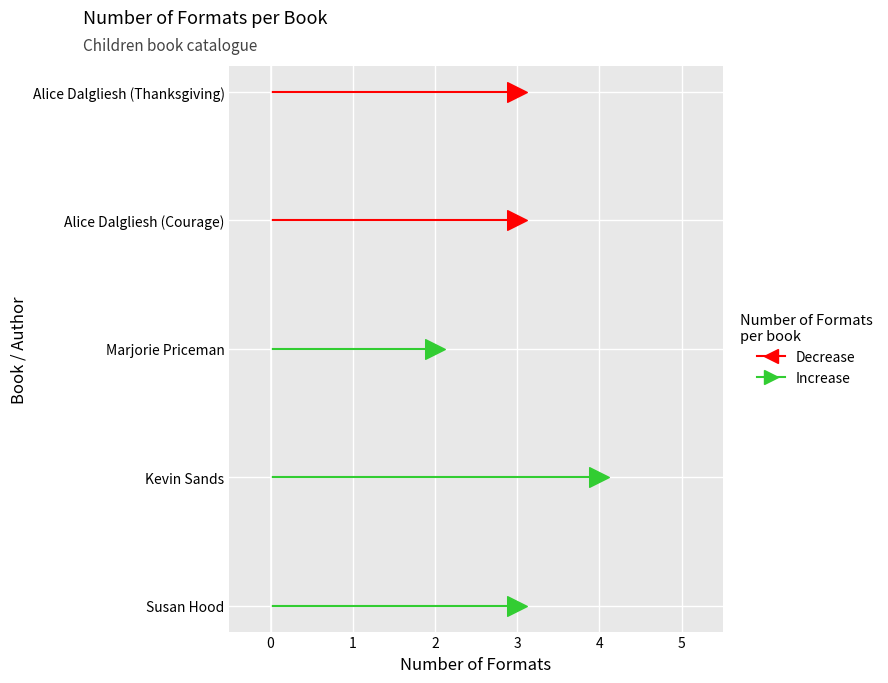

What is the change in value from Marjorie Priceman to Alice Dalgliesh (Courage)?

+1